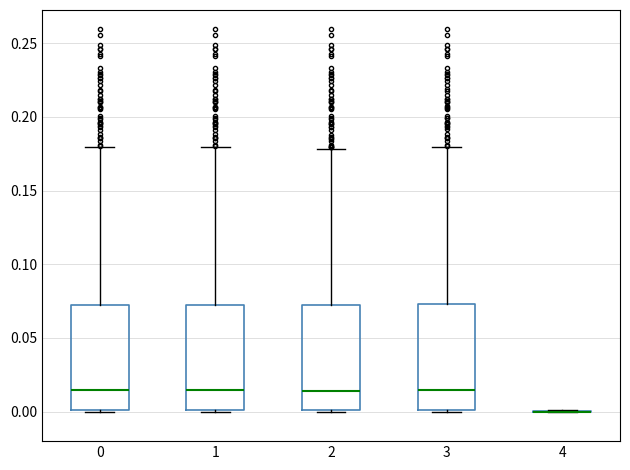

Reading left to right, read every box against the y-axis: the position of its median line, the range the box covers, and the ends of its whiskers. The values are not printed on the chart, so give them approximately, as read against the axis.

0: median 0.015, box 0.000 to 0.075, whiskers 0.000 to 0.180
1: median 0.015, box 0.000 to 0.075, whiskers 0.000 to 0.180
2: median 0.015, box 0.000 to 0.070, whiskers 0.000 to 0.180
3: median 0.015, box 0.000 to 0.075, whiskers 0.000 to 0.180
4: box collapsed to a line at 0.000, whiskers 0.000 to 0.000